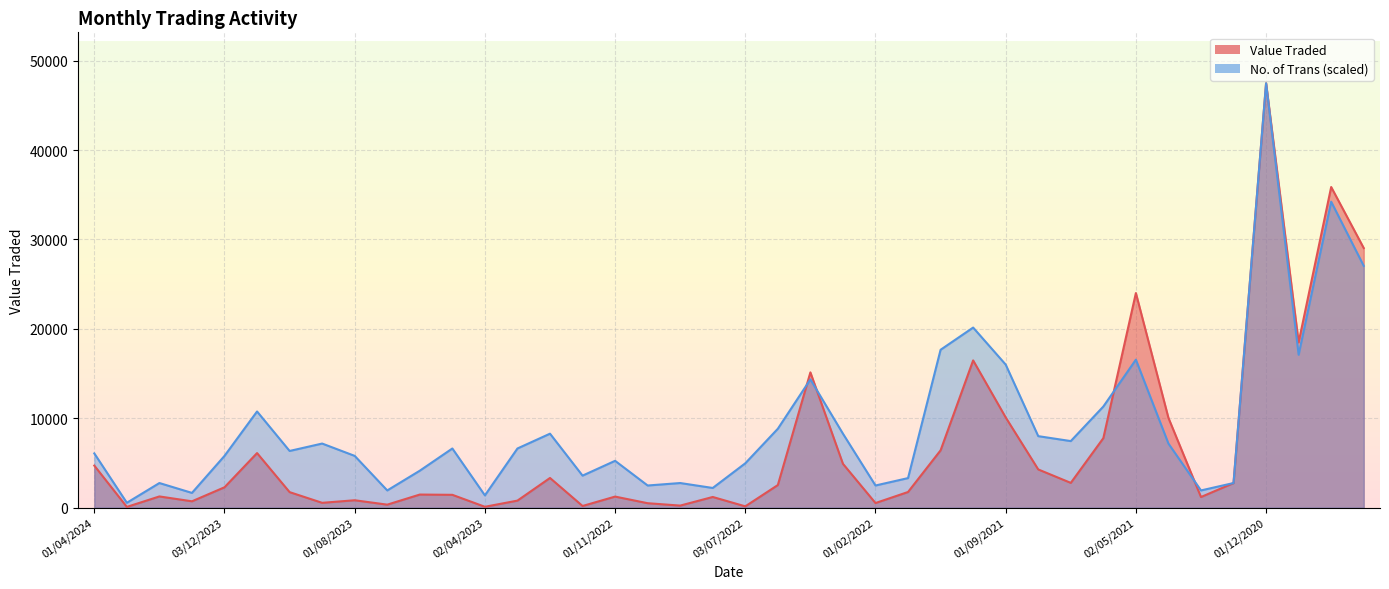

At how many categories does at least one series exceed 15442?

8